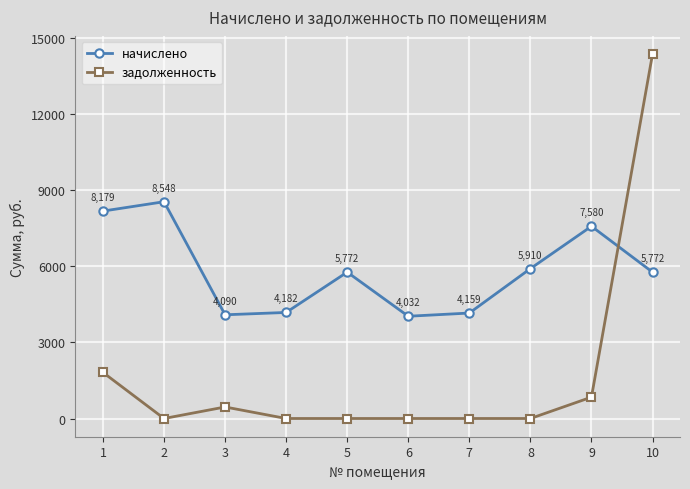

Which label corresponds to the largest value in the chart?

10